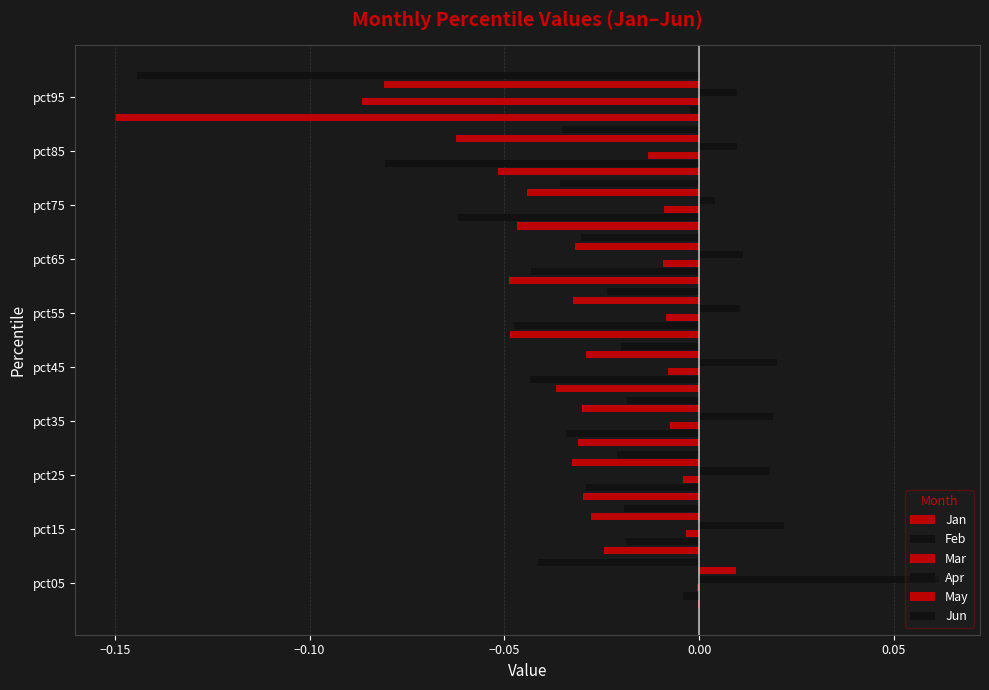

How many data points does each series have?

10